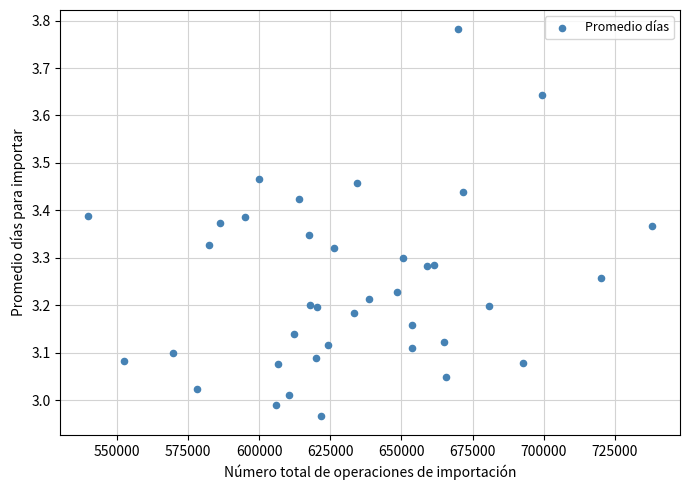

What is the range of Y values (max minus min)?

0.8